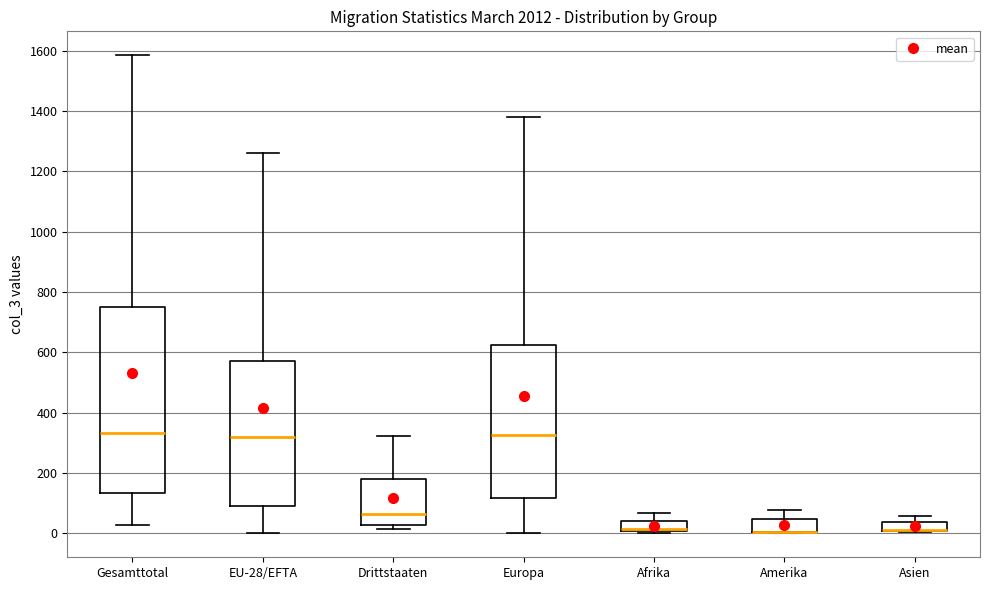

Reading left to right, transcribe this box plot: for each box, give where its median line is, the range the box spans, and where its two whiskers end, as read against the y-axis. The values are not printed on the chart, so give them approximately, as read against the axis.

Gesamttotal: median 340, box 140 to 760, whiskers 20 to 1580
EU-28/EFTA: median 320, box 100 to 580, whiskers 0 to 1260
Drittstaaten: median 60, box 20 to 180, whiskers 20 (just below the box's lower edge) to 320
Europa: median 320, box 120 to 620, whiskers 0 to 1380
Afrika: median 20 (drawn on the box's lower edge), box 0 to 40, whiskers 0 to 60
Amerika: median 0 (drawn on the box's lower edge), box 0 to 40, whiskers 0 to 80
Asien: median 20 (drawn on the box's lower edge), box 0 to 40, whiskers 0 to 60